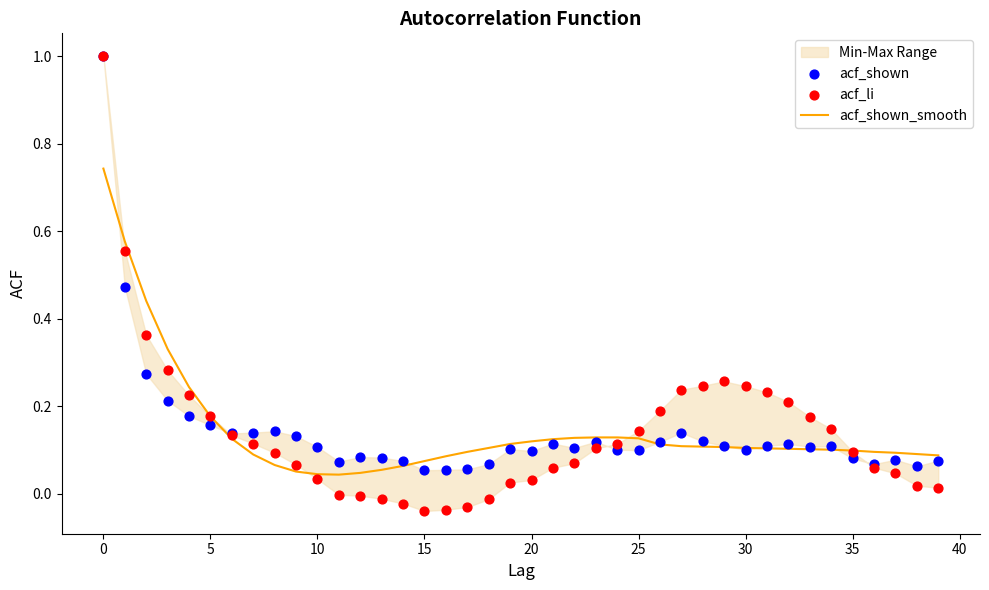

Which series reaches the maximum Y coordinate?

acf_shown